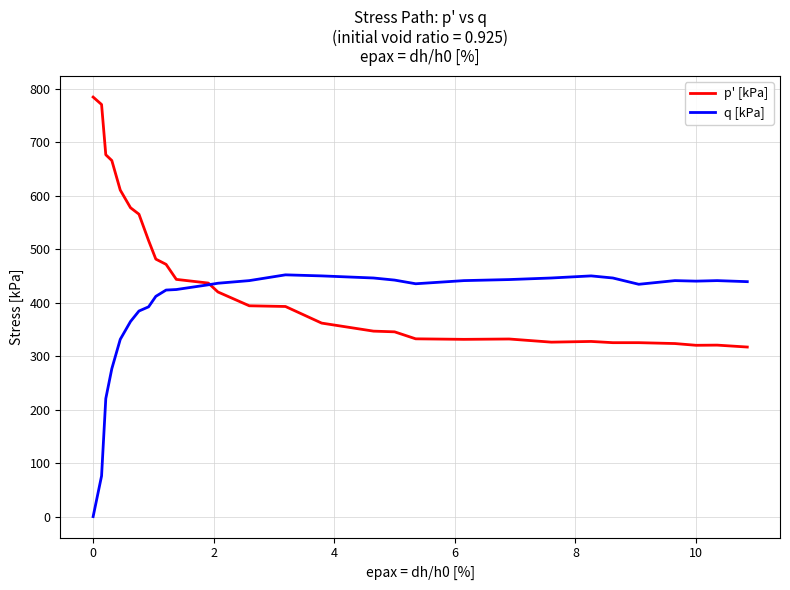

Which series has the largest total across all categories?

p' [kPa]